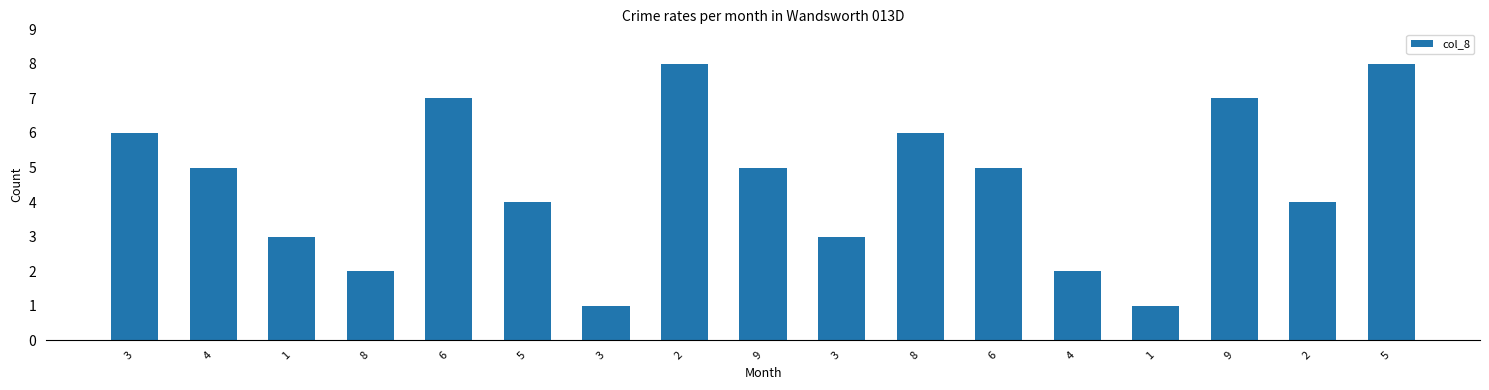

Are the bars horizontal?

No